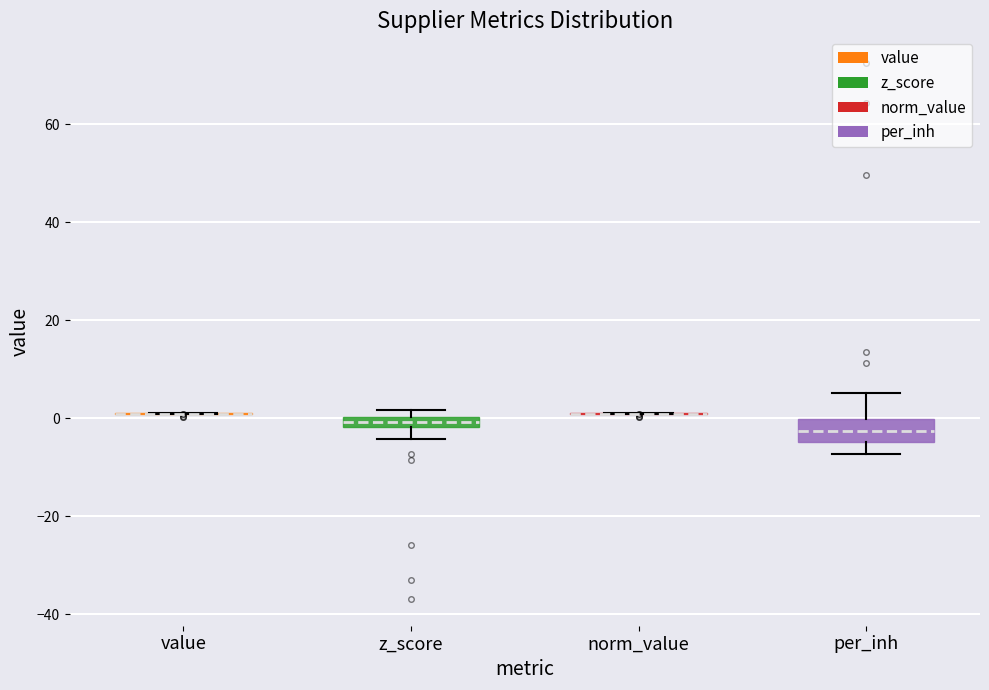

Comparing the boxes themselves (not the whiskers), which one is the tallest?

per_inh